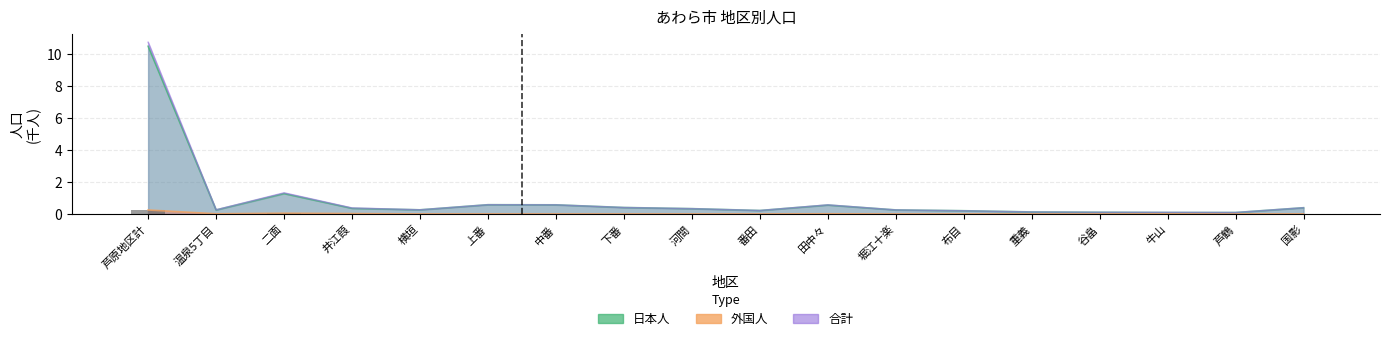

Are the bars grouped side by side (vs. stacked)?

Yes